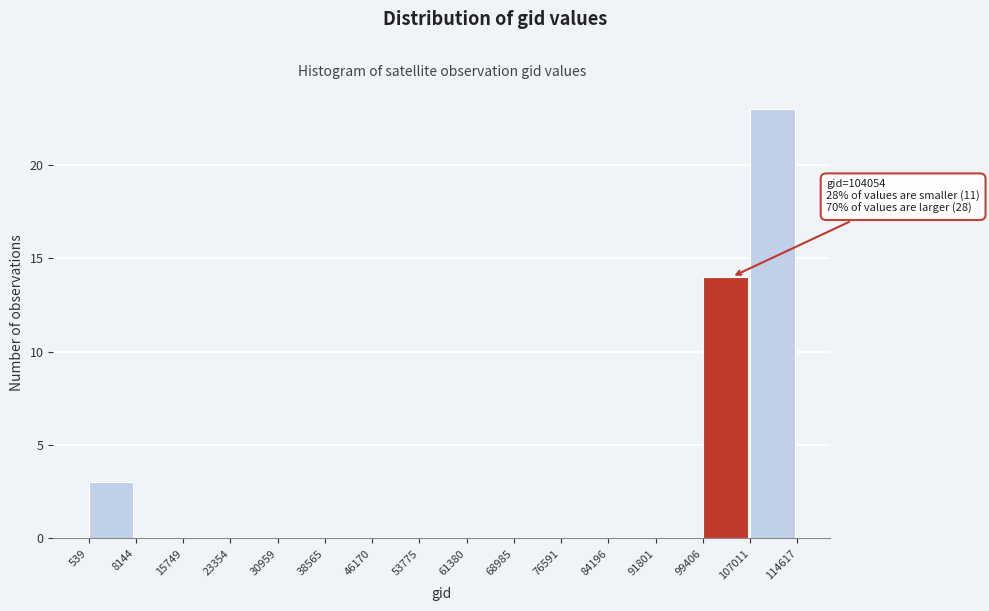

Which range on the x-axis has the tallest bar?

107011 to 114617